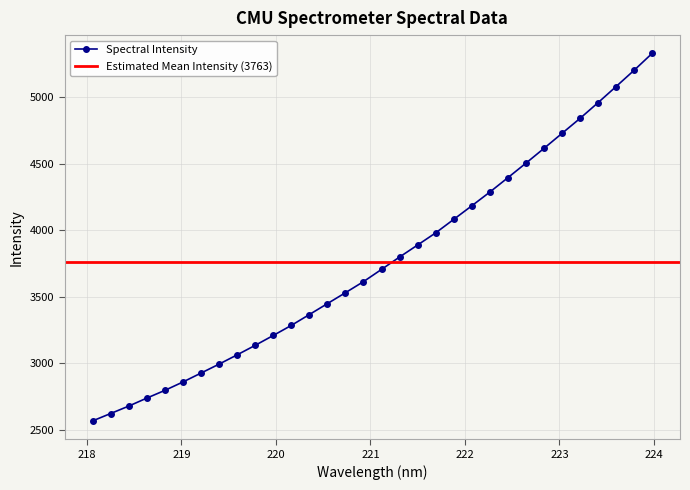

What position from the left is 223.0264?

27